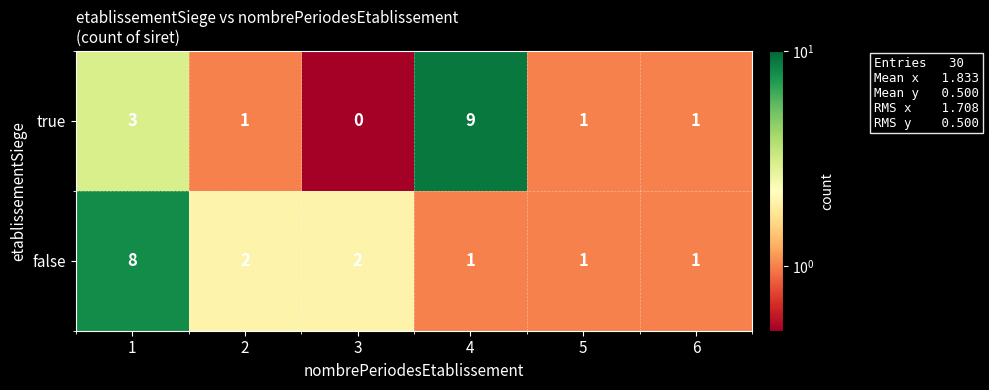

Which series has the widest spread of values?

true